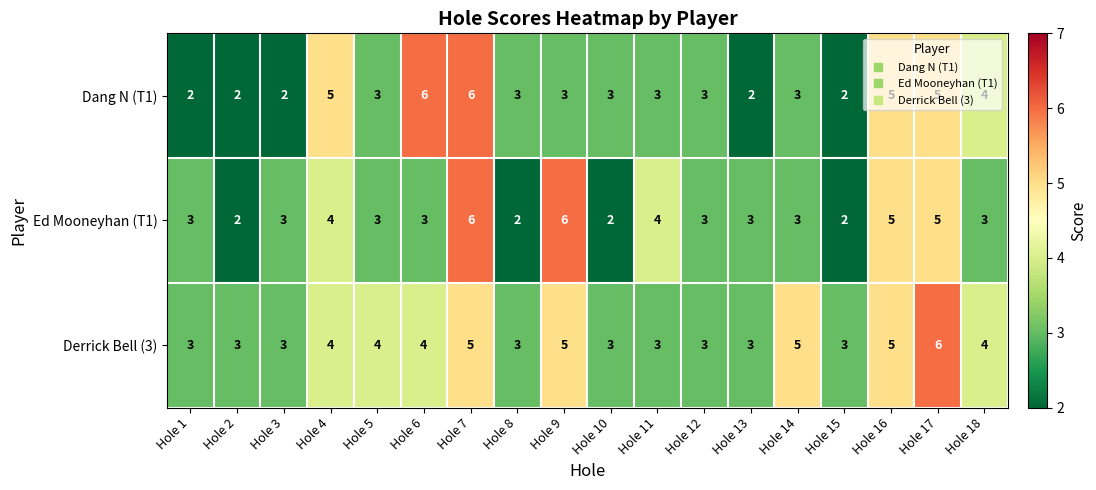

At which category is the sum across all series the highest?

Hole 7